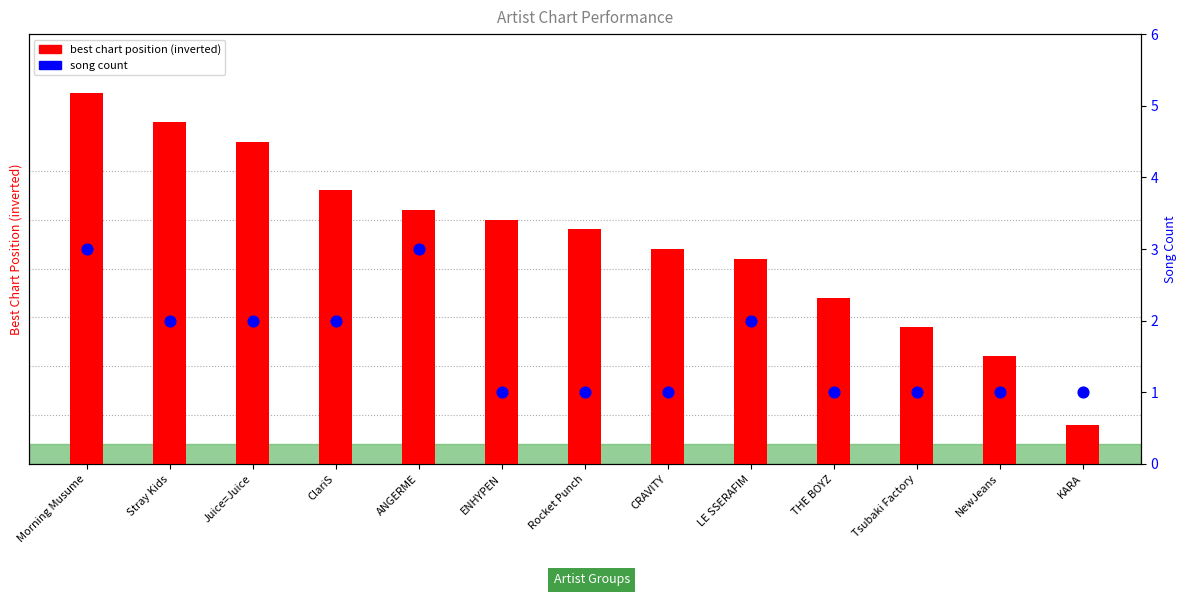

What are all the series names shown in the legend?

best chart position (inverted), song count